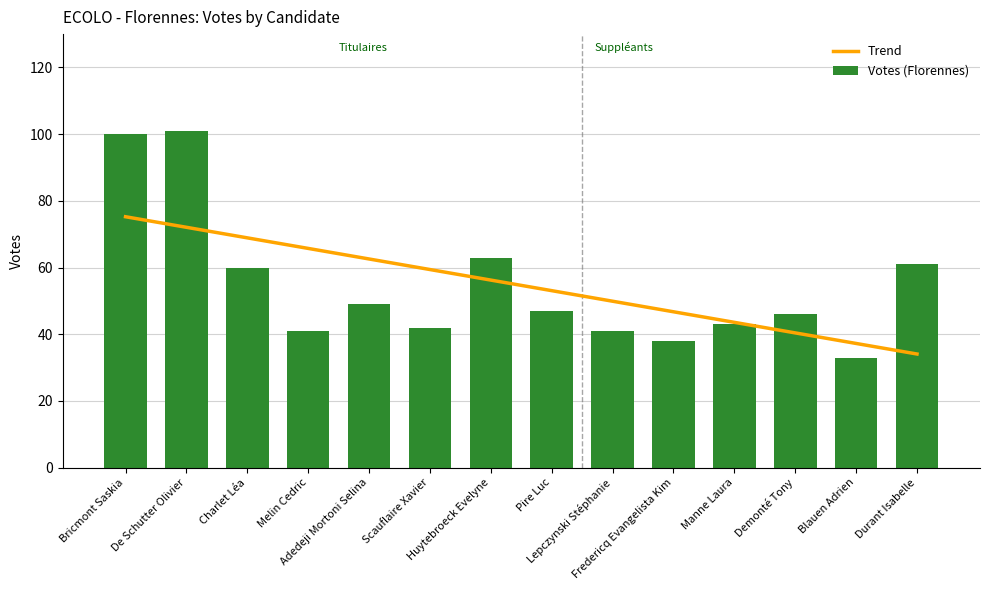

What is the approximate value of Votes (Florennes) at Fredericq Evangelista Kim?

38